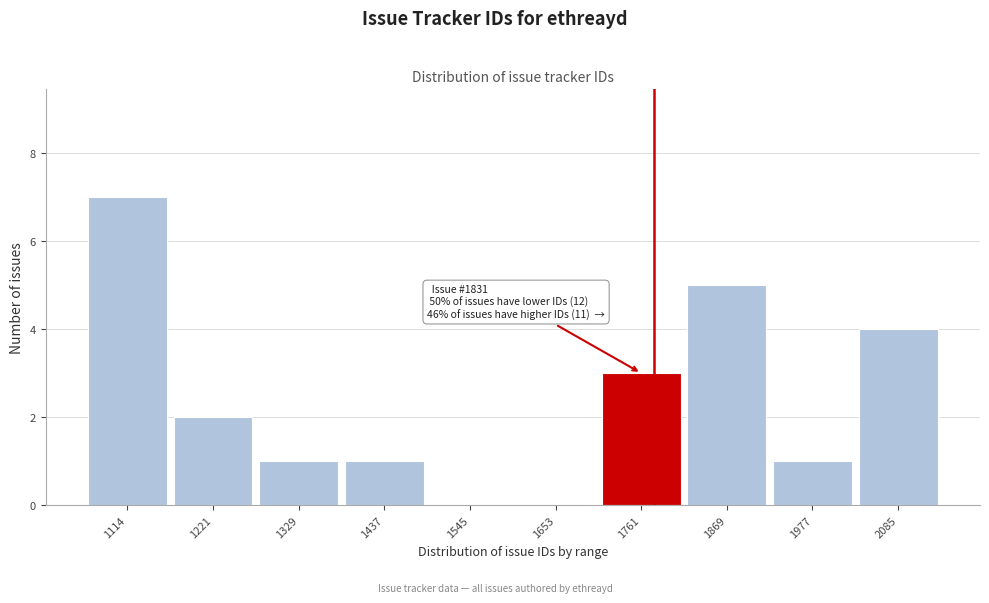

Reading right to left, transcribe all the data shown in this chart.

2085=4	1977=1	1869=5	1761=3	1653=0	1545=0	1437=1	1329=1	1221=2	1114=7